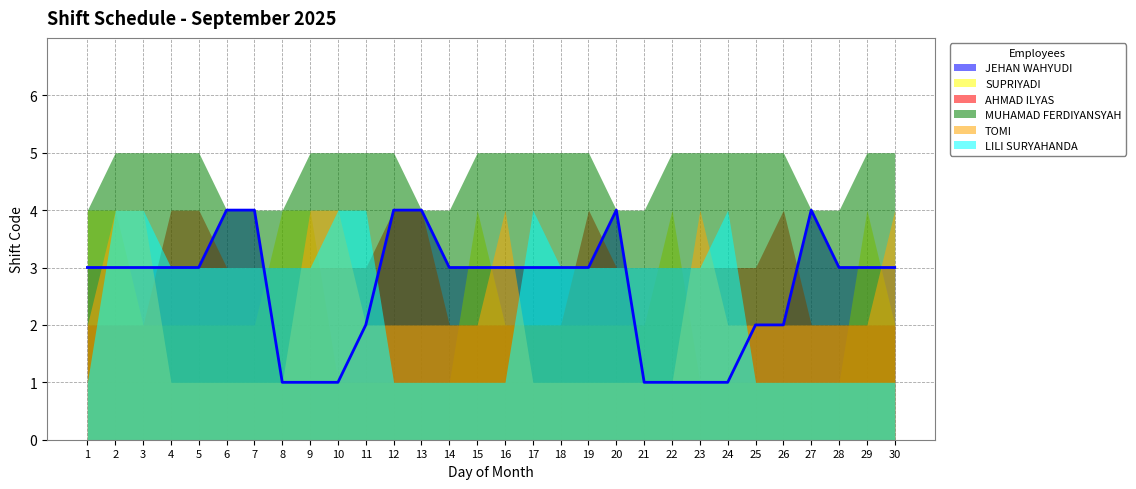

At how many categories does at least one series exceed 2?

30